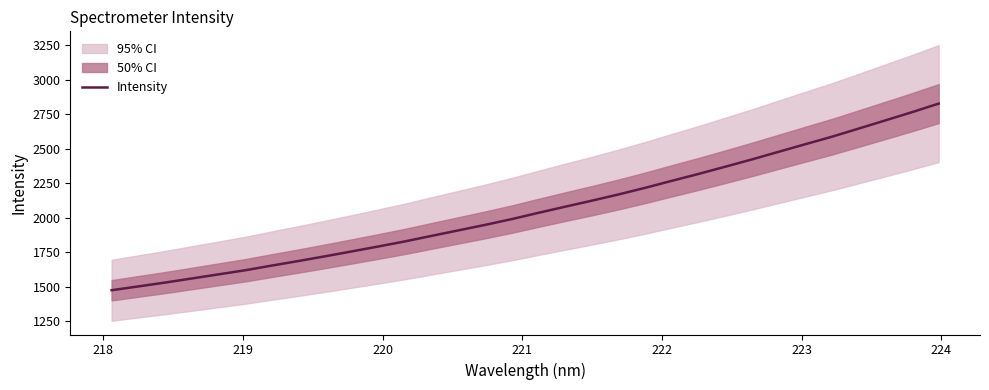

What is the lowest value of the Intensity series?

1473.9